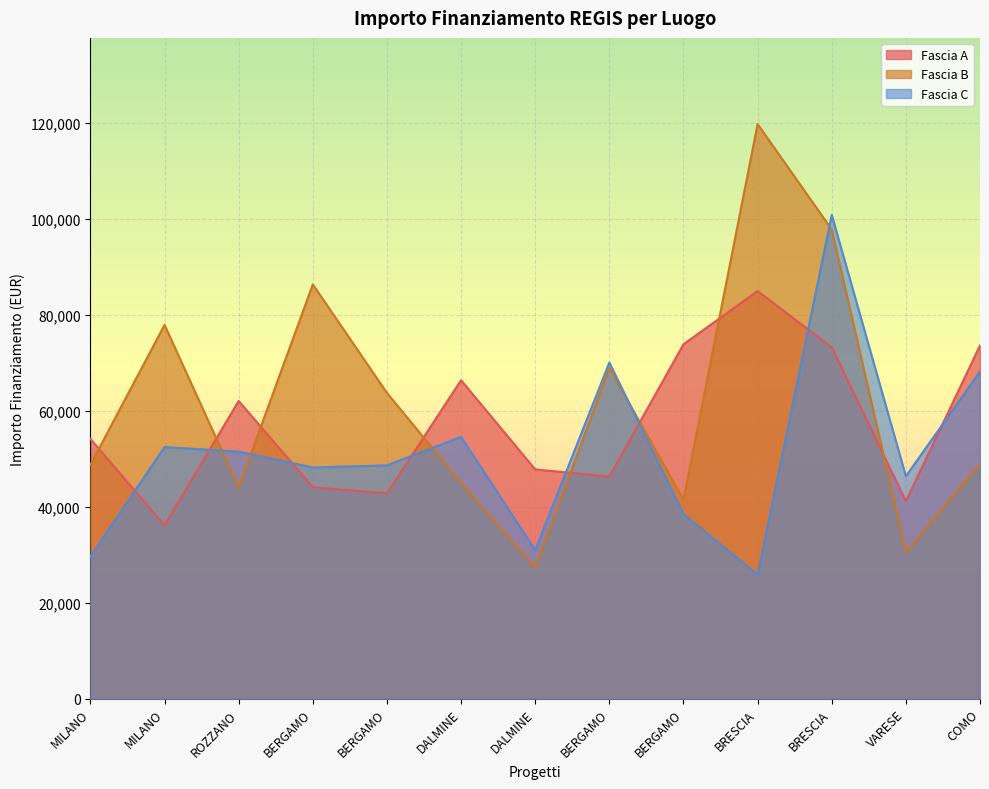

What are all the series names shown in the legend?

Fascia A, Fascia B, Fascia C